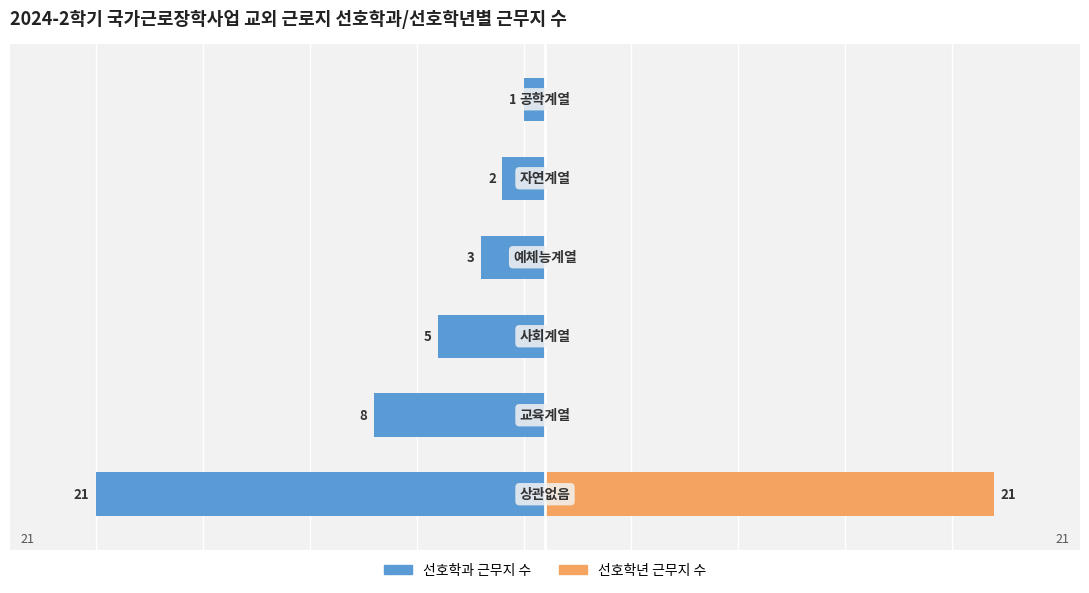

Between 2 and 4, which series saw the biggest shift?

선호학과 근무지 수